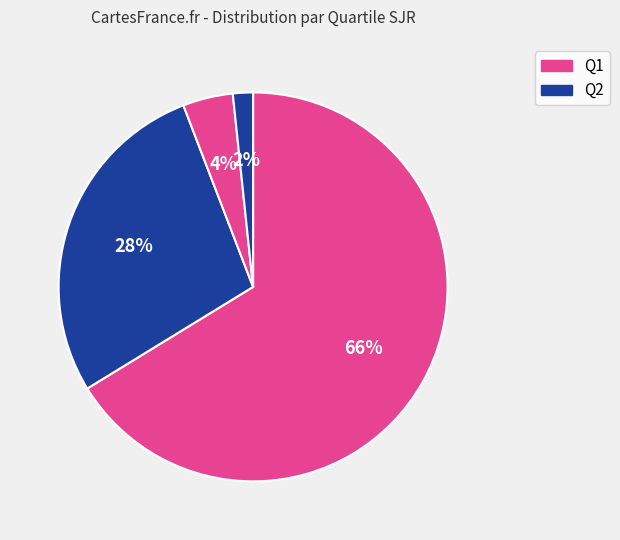

How many slices are in this pie chart?

4